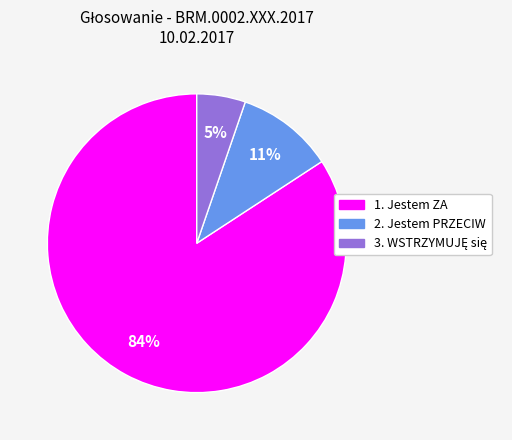

Combined, do 2. Jestem PRZECIW and 1. Jestem ZA account for over 50%?

Yes